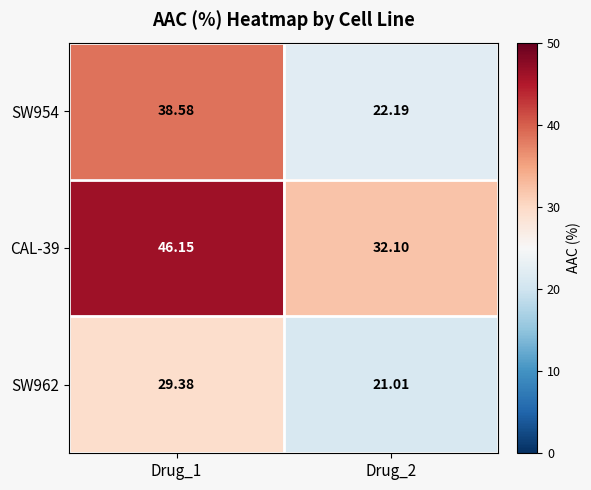

Is the value of SW962 at Drug_1 greater than the value of SW954 at Drug_2?

Yes